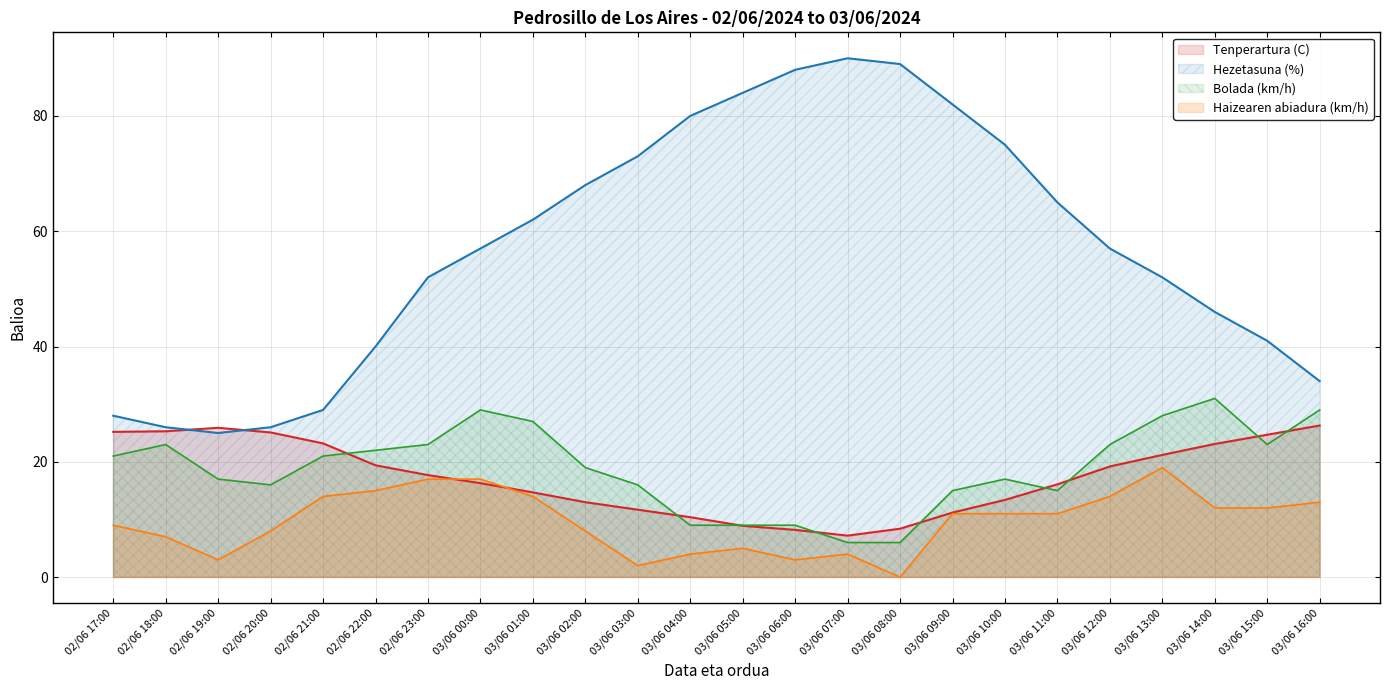

Which series has the largest range (max minus min)?

Hezetasuna (%)